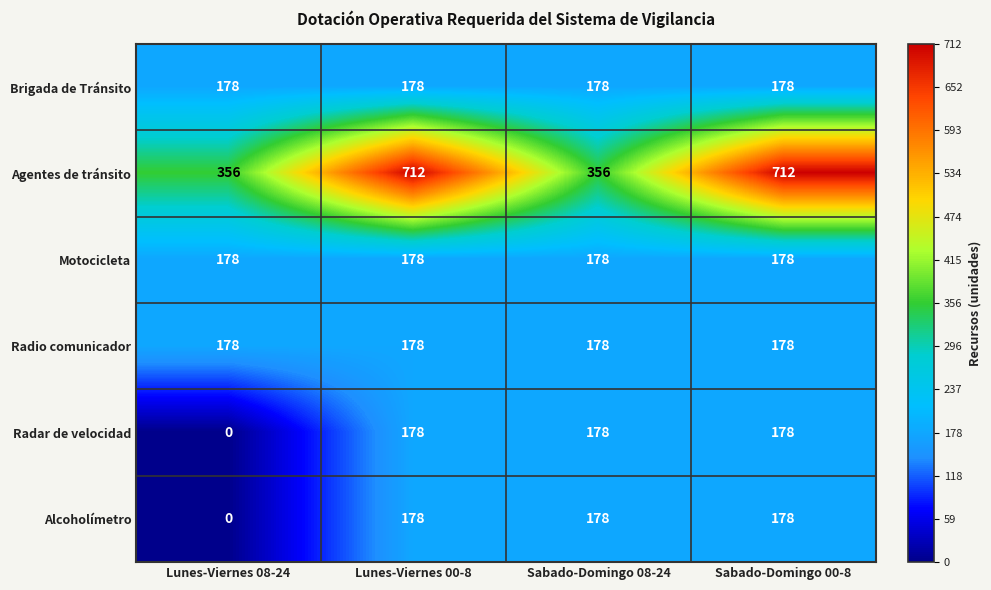

What is the sum of all Alcoholímetro values?

534